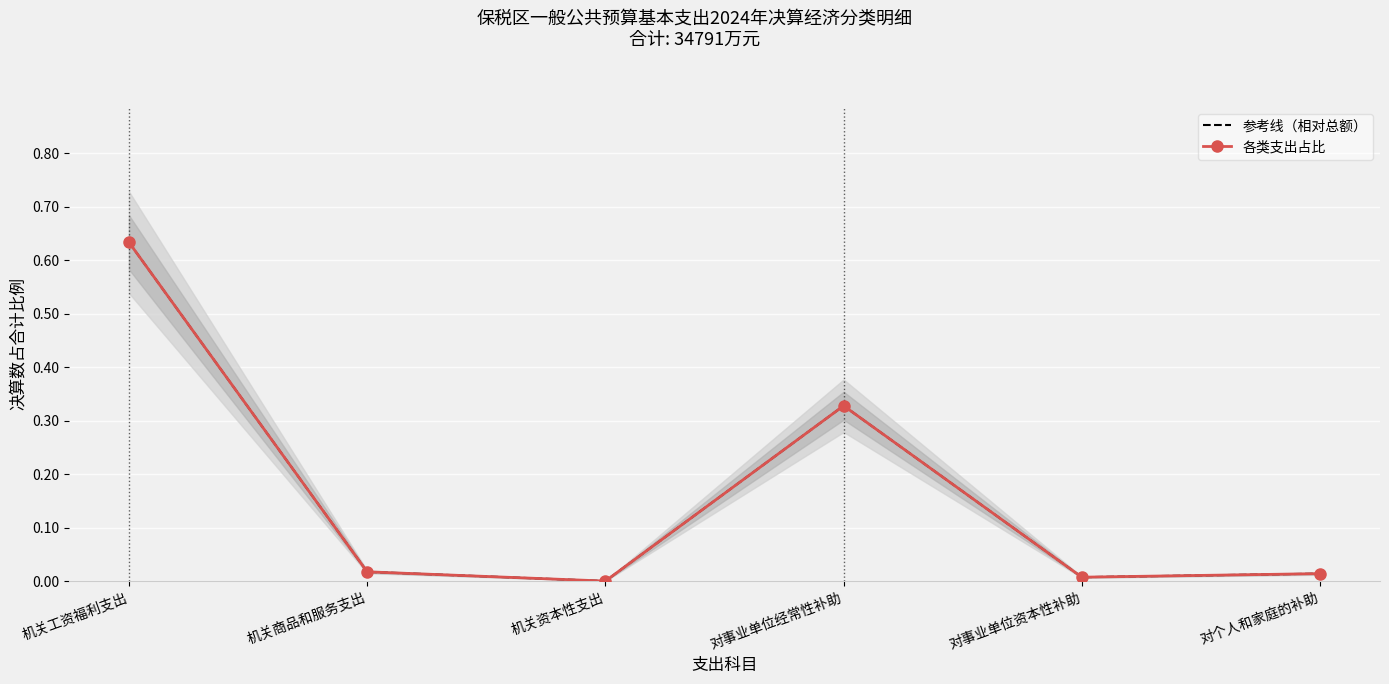

What are all the series names shown in the legend?

参考线（相对总额）, 各类支出占比